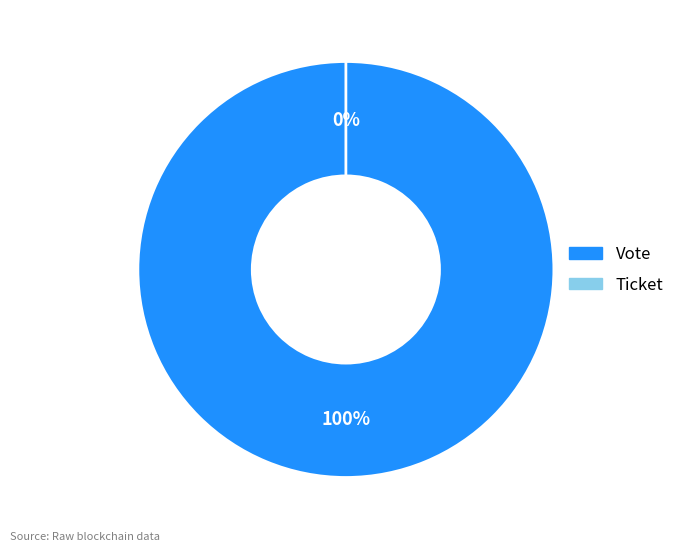

Which slice represents more than half of the pie?

Vote